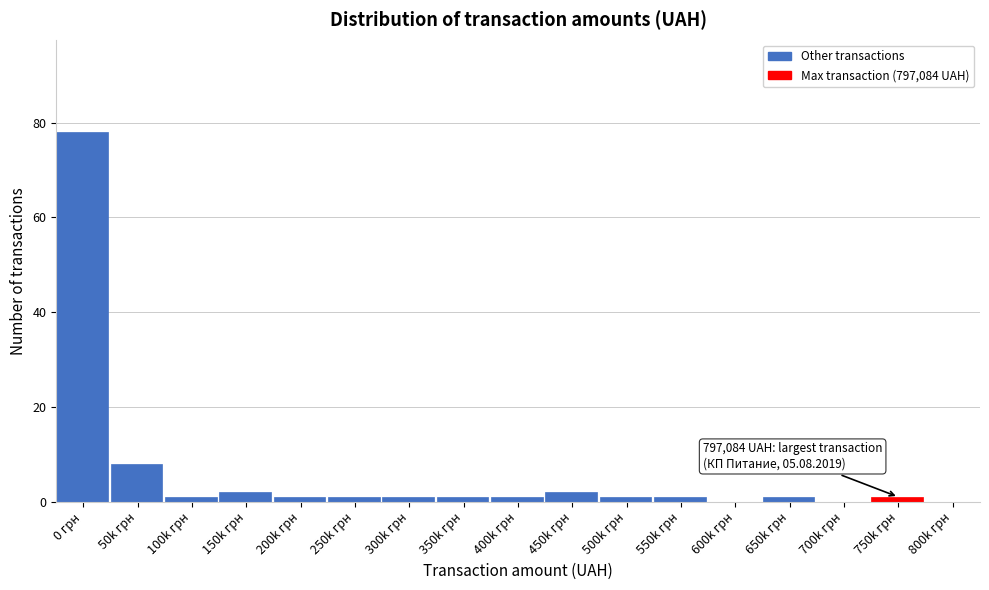

Reading right to left, list all the values displayed in this chart.

800k грн=0	750k грн=1	700k грн=0	650k грн=1	600k грн=0	550k грн=1	500k грн=1	450k грн=2	400k грн=1	350k грн=1	300k грн=1	250k грн=1	200k грн=1	150k грн=2	100k грн=1	50k грн=8	0 грн=78